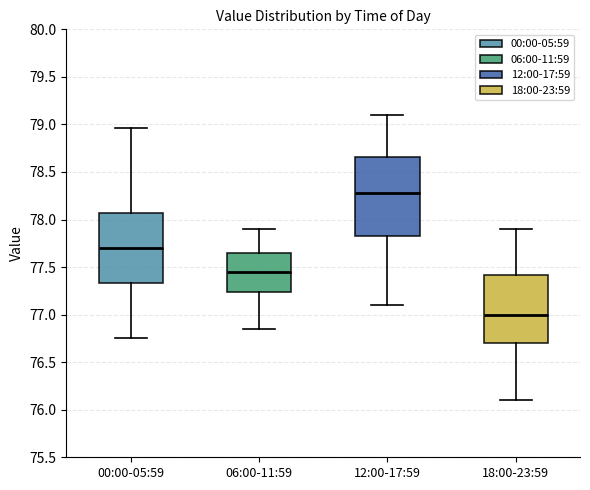

Which box is the tallest, from its lower edge to its upper edge?

12:00-17:59